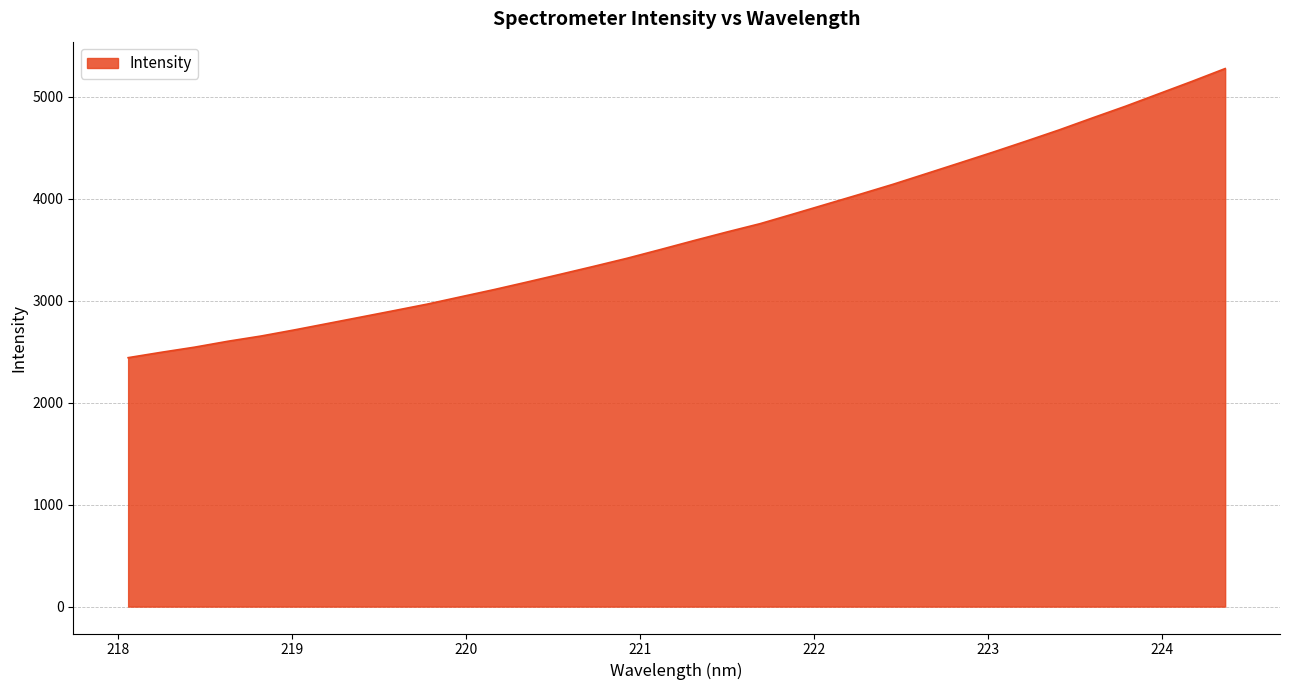

Reading left to right, extract all data points from this chart.

2441.3	2494.2	2544.5	2602.4	2653.9	2713.8	2776.7	2839.8	2903.1	2967.3	3038.5	3109.2	3183.8	3260.0	3337.3	3416.3	3501.8	3588.9	3673.8	3755.5	3850.7	3947.1	4043.5	4141.8	4246.0	4350.7	4455.9	4564.4	4675.0	4792.2	4907.4	5029.2	5150.9	5276.6